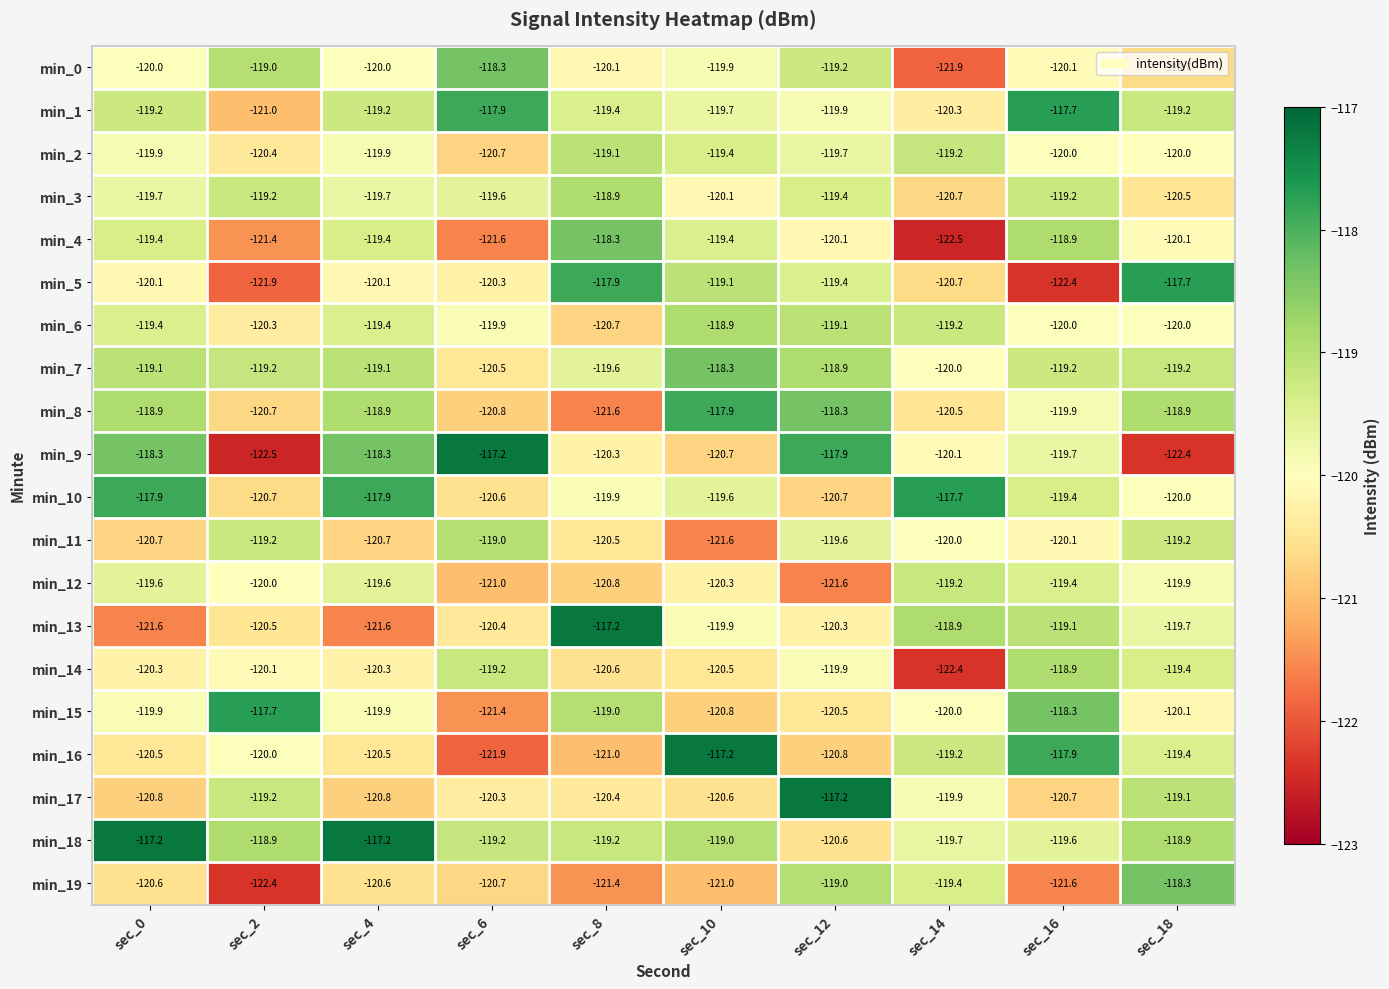

What is the difference between the maximum and minimum values in the min_17 series?

3.6